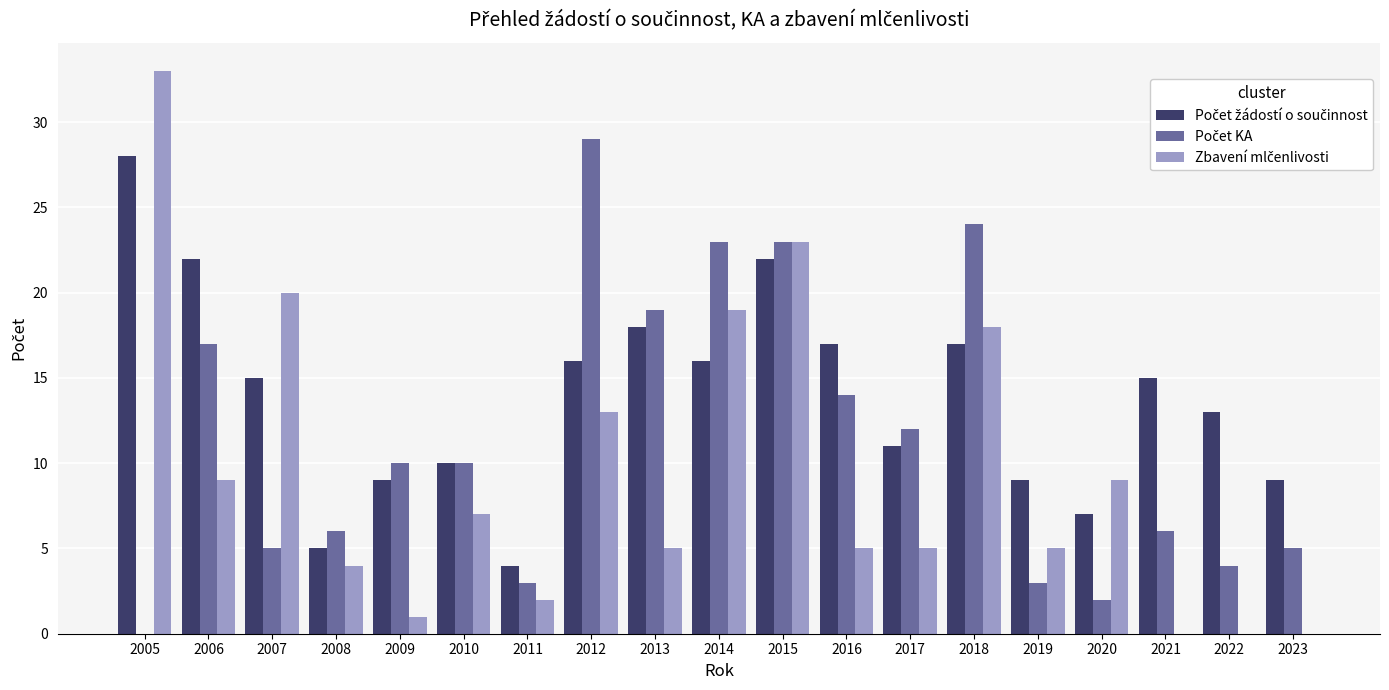

How many groups of bars are there?

19